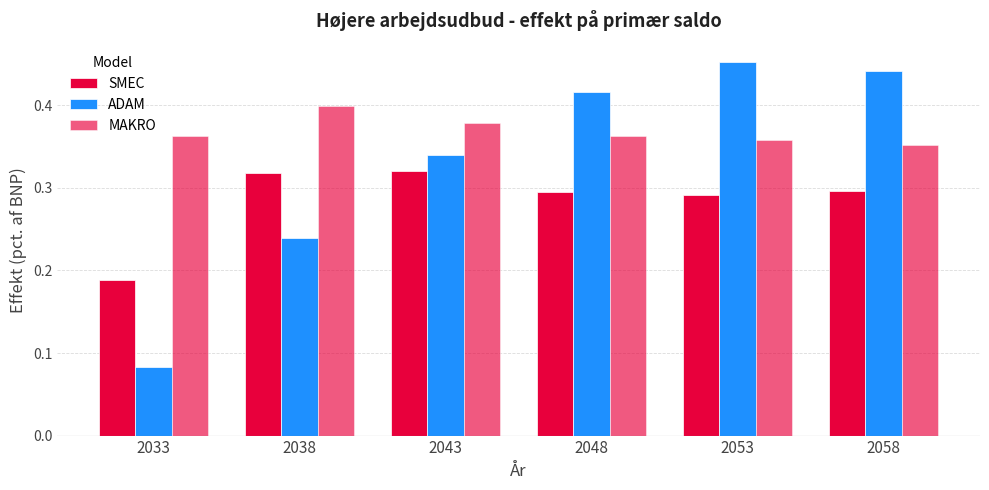

How many distinct data groups are displayed?

3